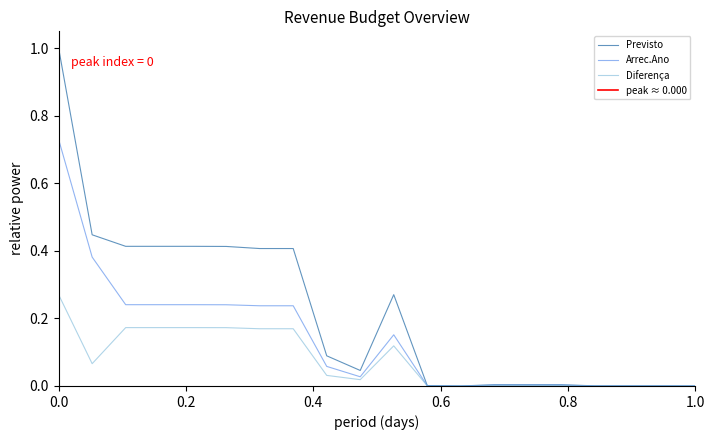

Reading right to left, what are all the values shown in this chart?

Previsto: 0.0	0.0	0.0	0.0	0.0	0.0	0.0	0.0	0.0	0.3	0.0	0.1	0.4	0.4	0.4	0.4	0.4	0.4	0.4	1.0
Arrec.Ano: 0.0	0.0	0.0	0.0	0.0	0.0	0.0	0.0	0.0	0.2	0.0	0.1	0.2	0.2	0.2	0.2	0.2	0.2	0.4	0.7
Diferença: 0.0	0.0	0.0	0.0	0.0	0.0	0.0	0.0	0.0	0.1	0.0	0.0	0.2	0.2	0.2	0.2	0.2	0.2	0.1	0.3